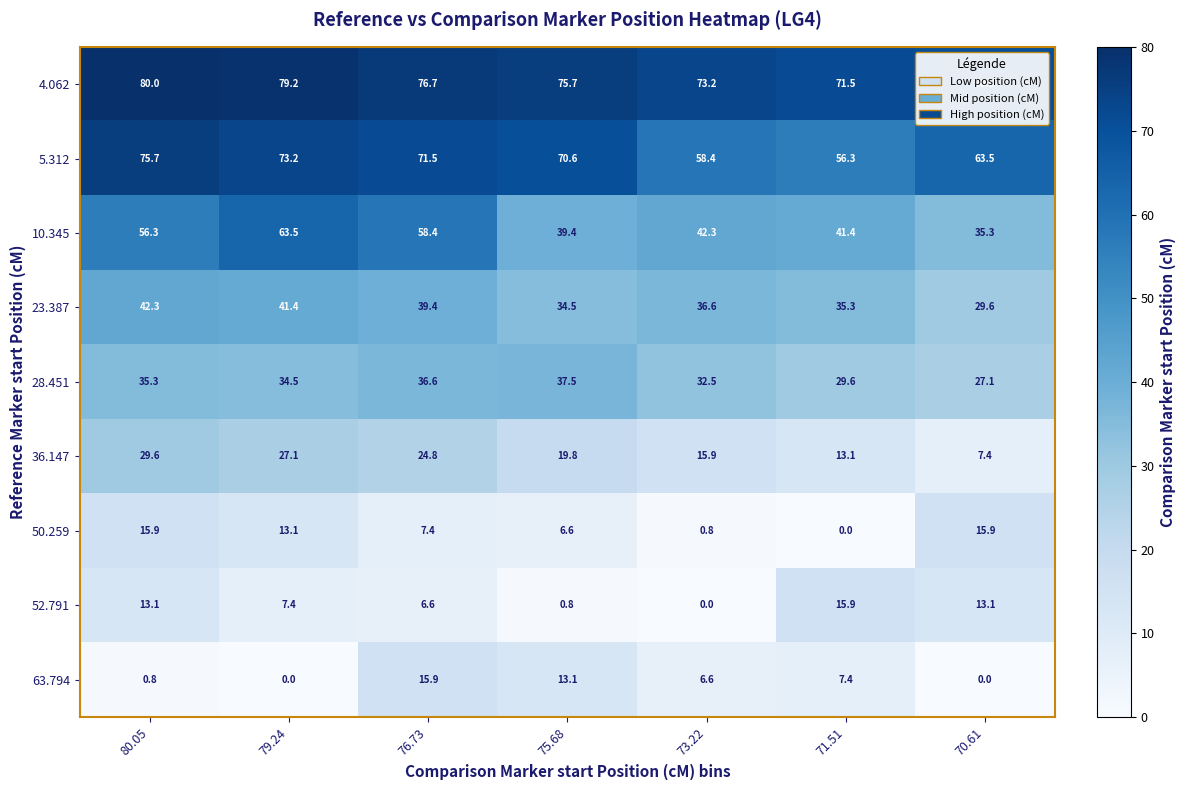

Count the number of data series in this chart.

9